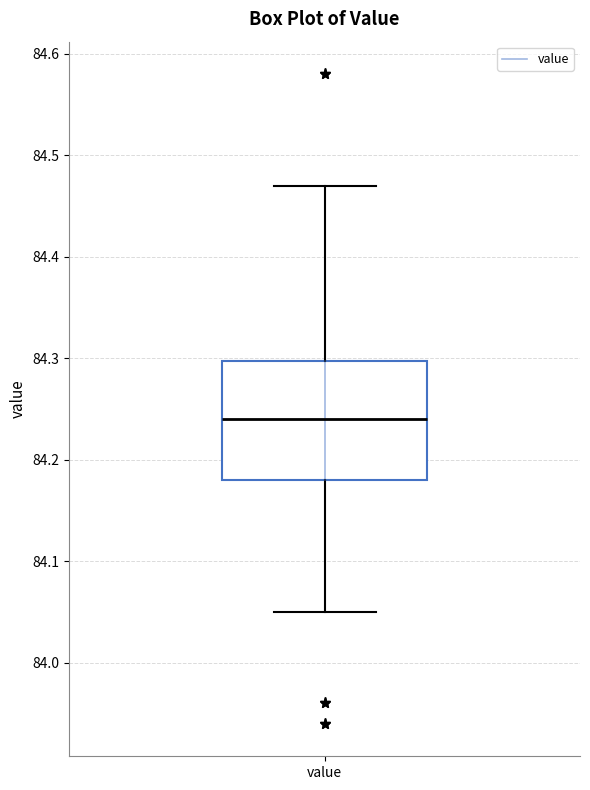

Where does the lower whisker of the box for value end on the y-axis? The values are not printed on the chart, so give them approximately, as read against the axis.

84.05